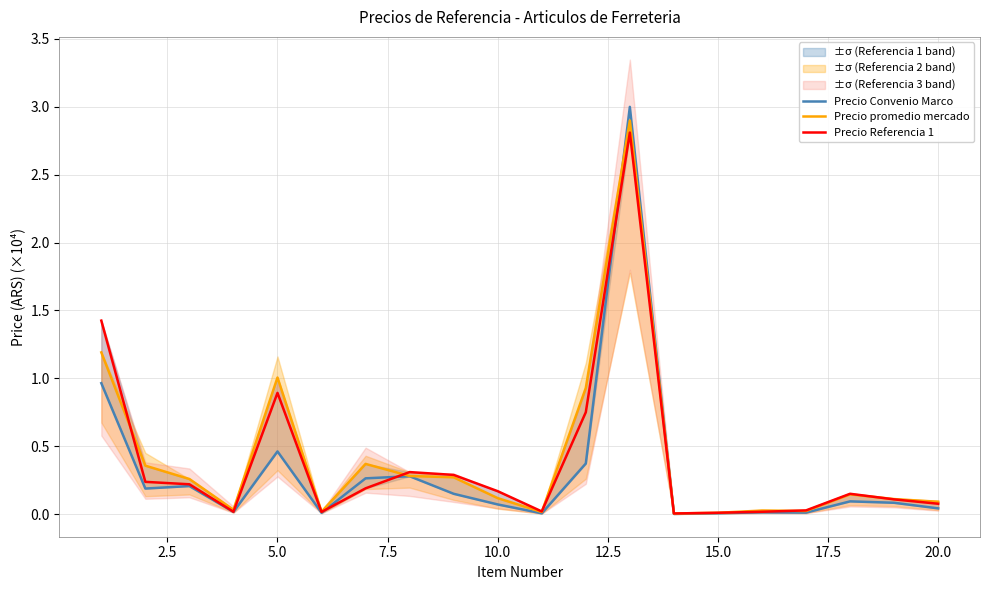

True or false: Precio Referencia 1 has a value of 0.2 at 10.0.

True